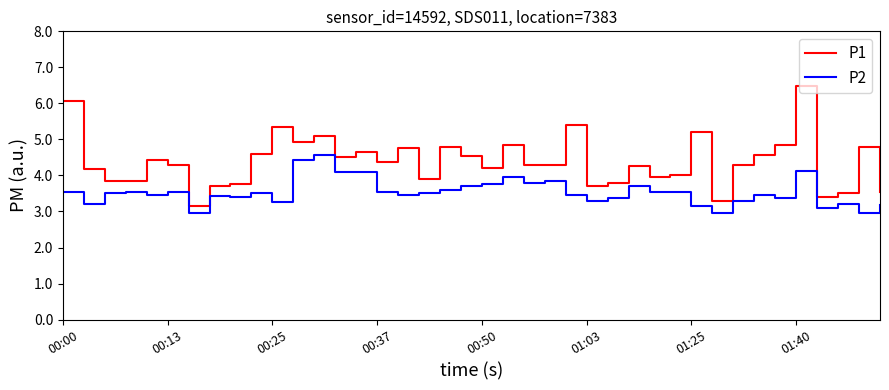

What is the difference between the maximum and minimum values in the P2 series?

1.6